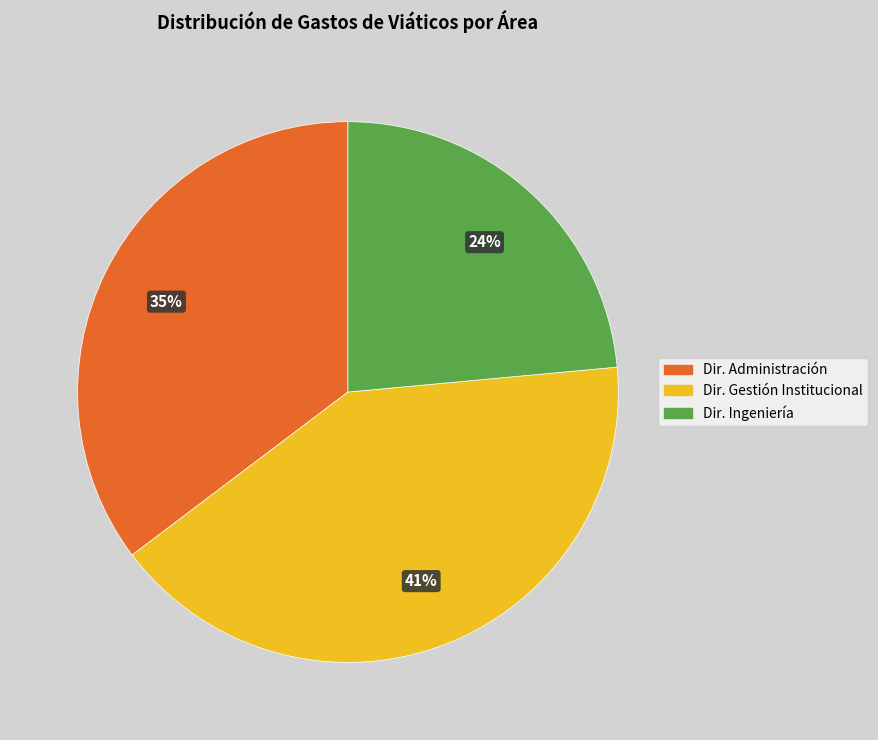

Rank the categories by value from highest to lowest.

Dir. Gestión Institucional, Dir. Administración, Dir. Ingeniería